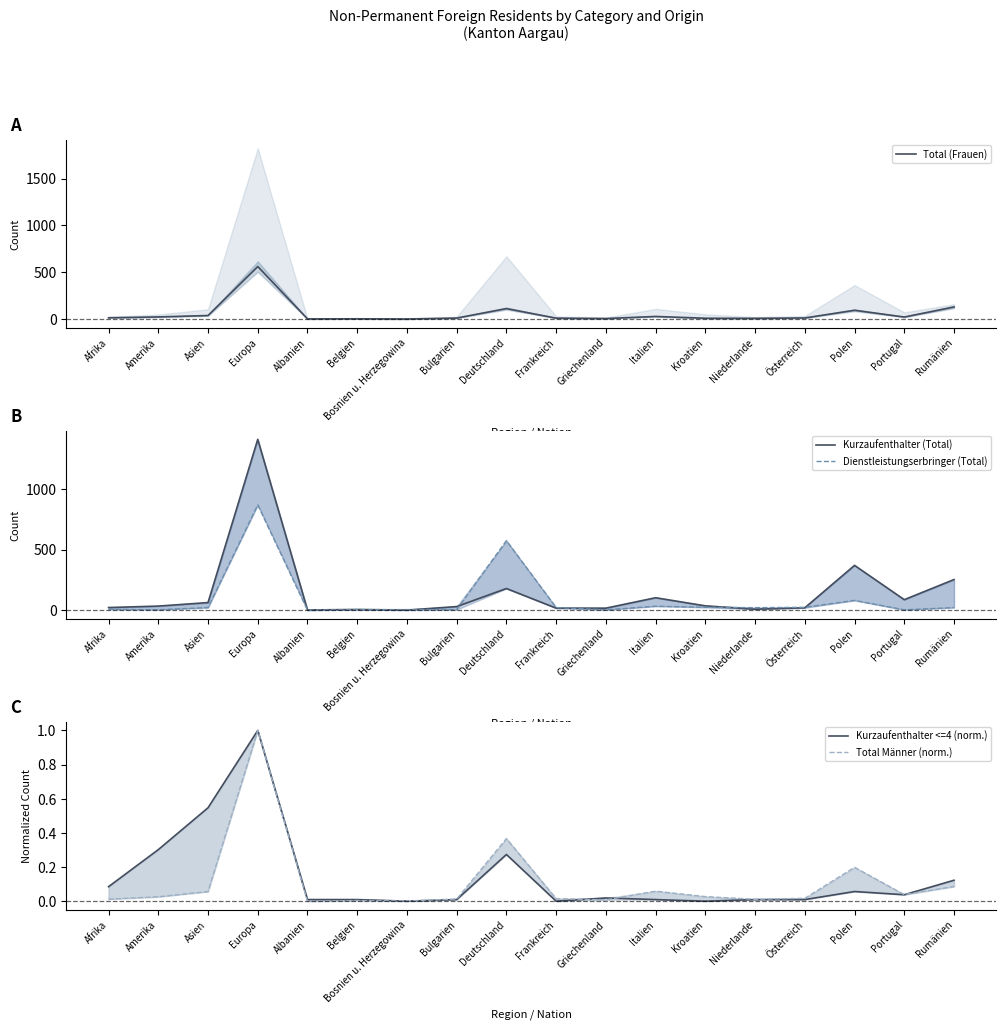

True or false: Kurzaufenthalter <=4 (norm.) has more than 2 interior local peaks.

True